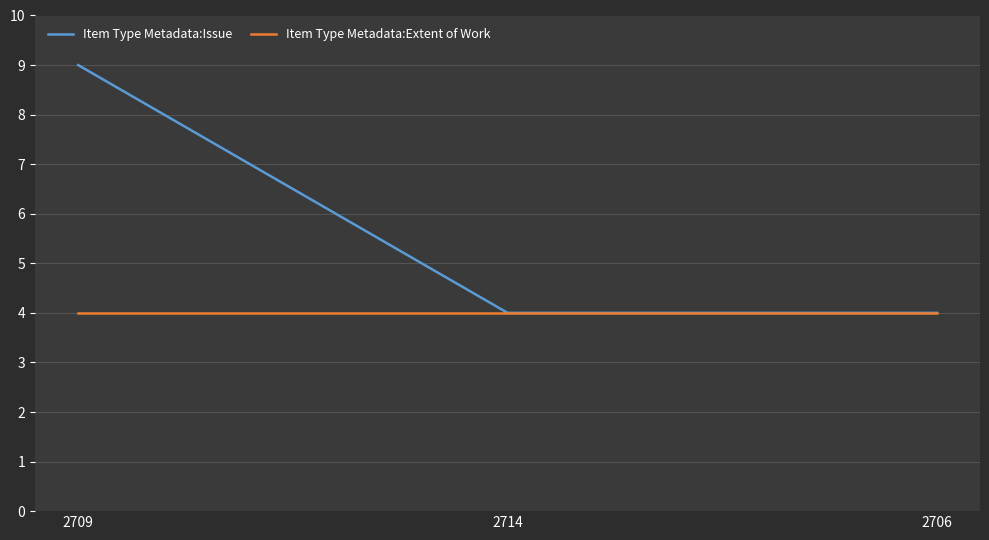

How many lines are shown in the chart?

2